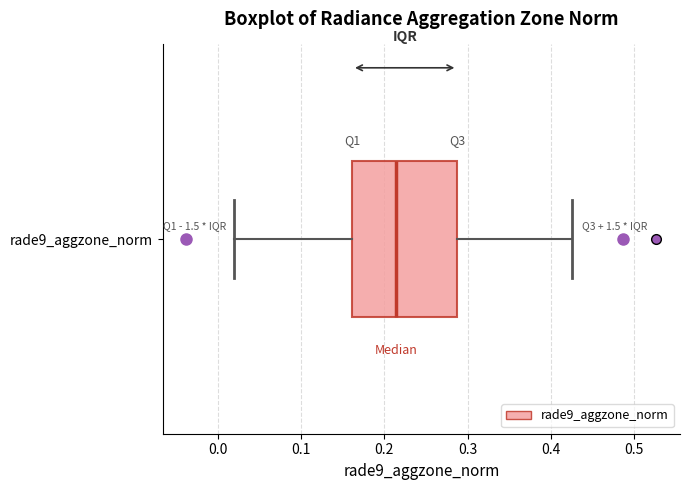

Where does the right whisker of the box for rade9_aggzone_norm end on the x-axis? The values are not printed on the chart, so give them approximately, as read against the axis.

0.42